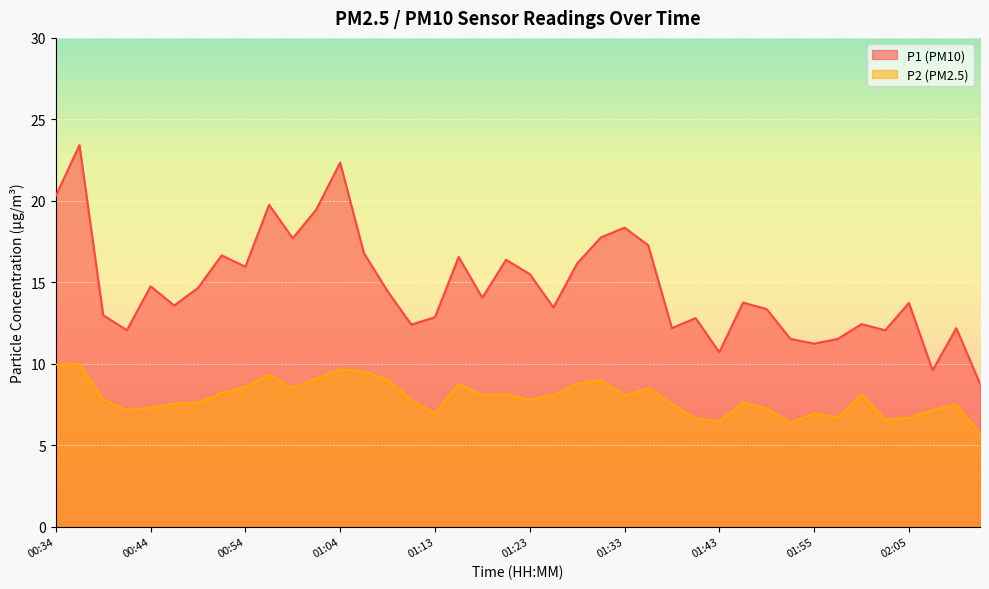

What is the average value of the P1 series?

14.8